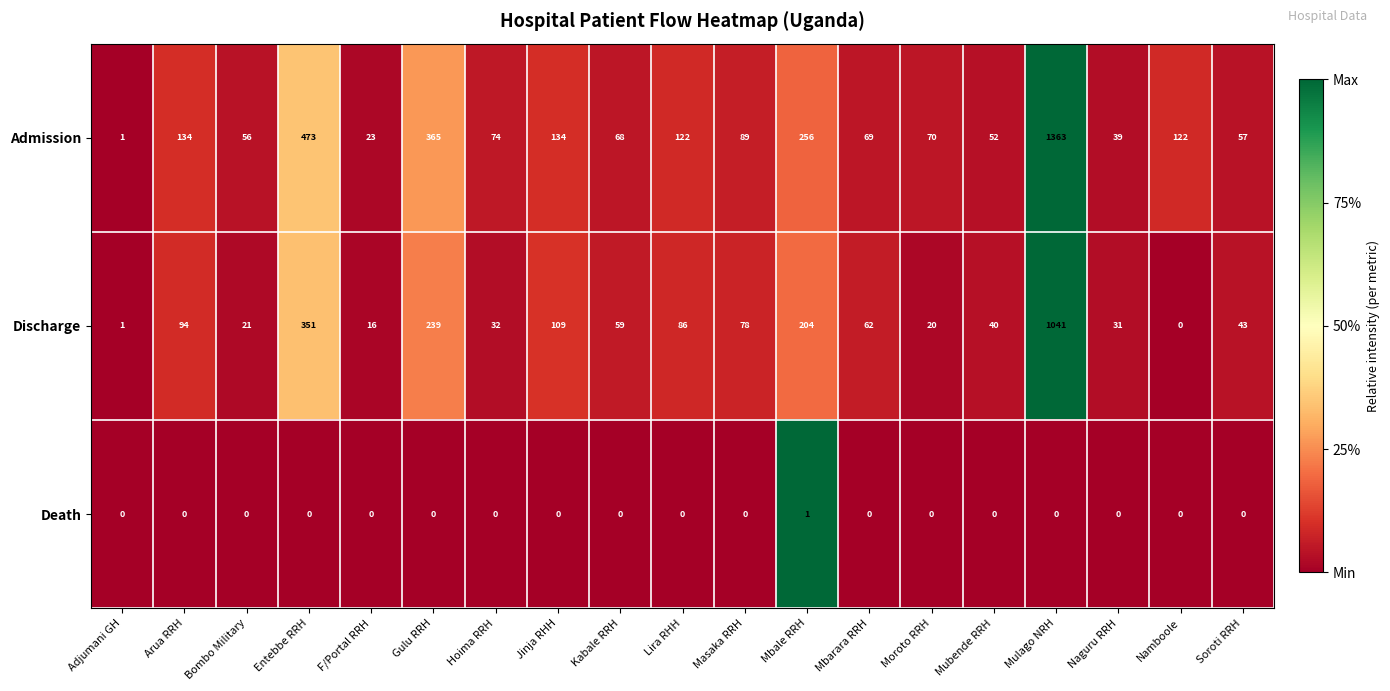

Which series has the largest range (max minus min)?

Admission